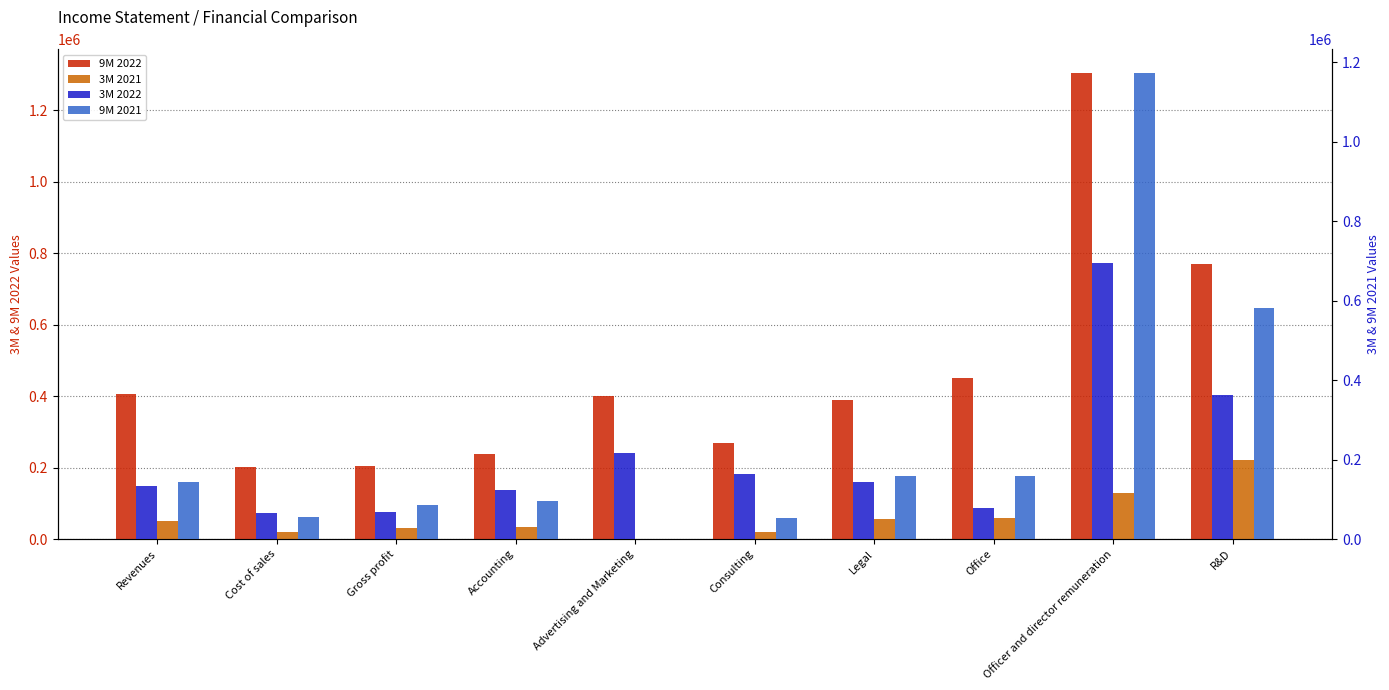

How many data points in 9M 2022 are above 400386?

4